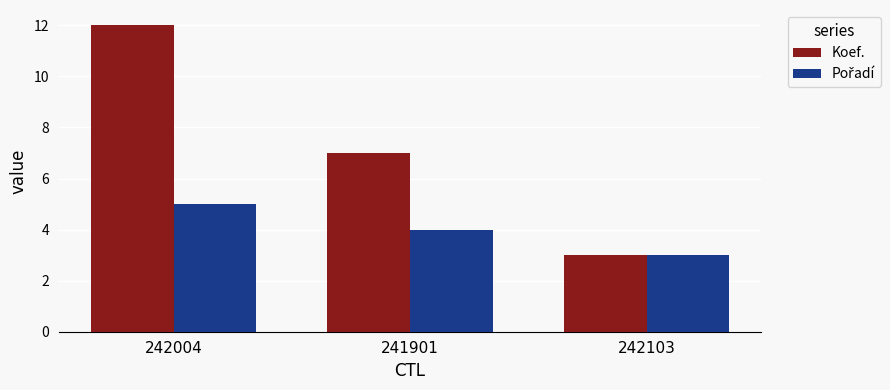

Which category has the lowest value across all series?

242103